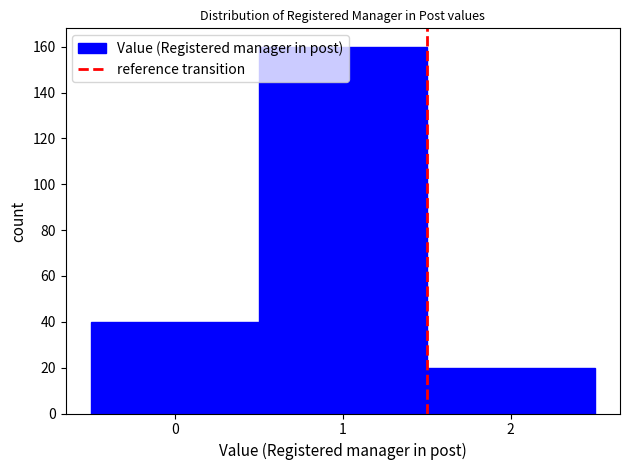

Which range on the x-axis has the tallest bar?

0.5 to 1.5